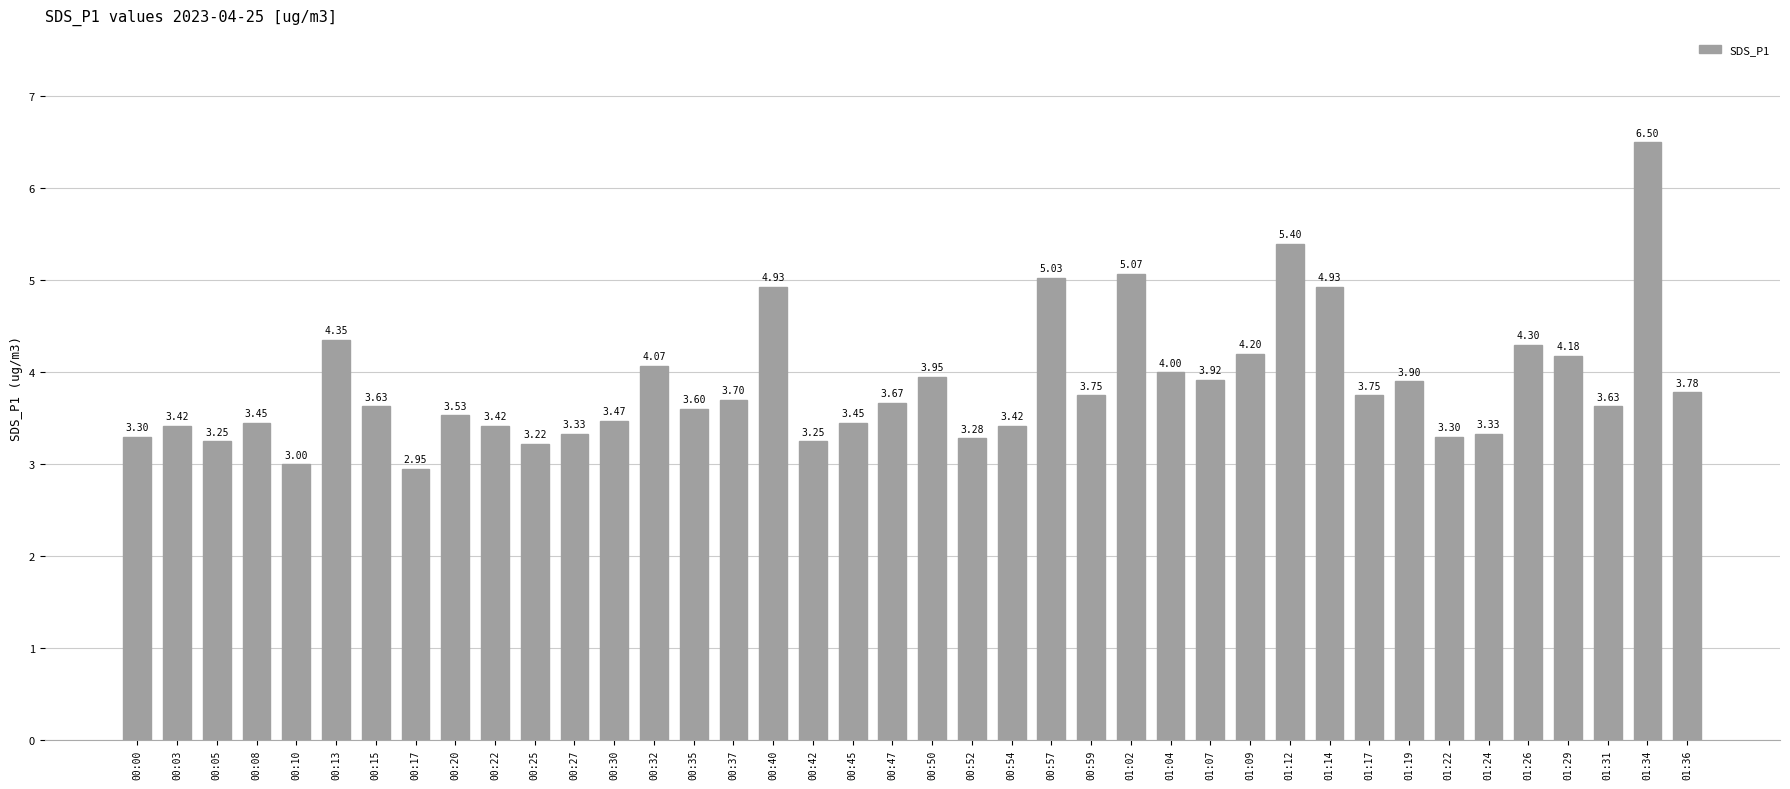

What is the change in value from 00:13 to 00:15?

-0.7